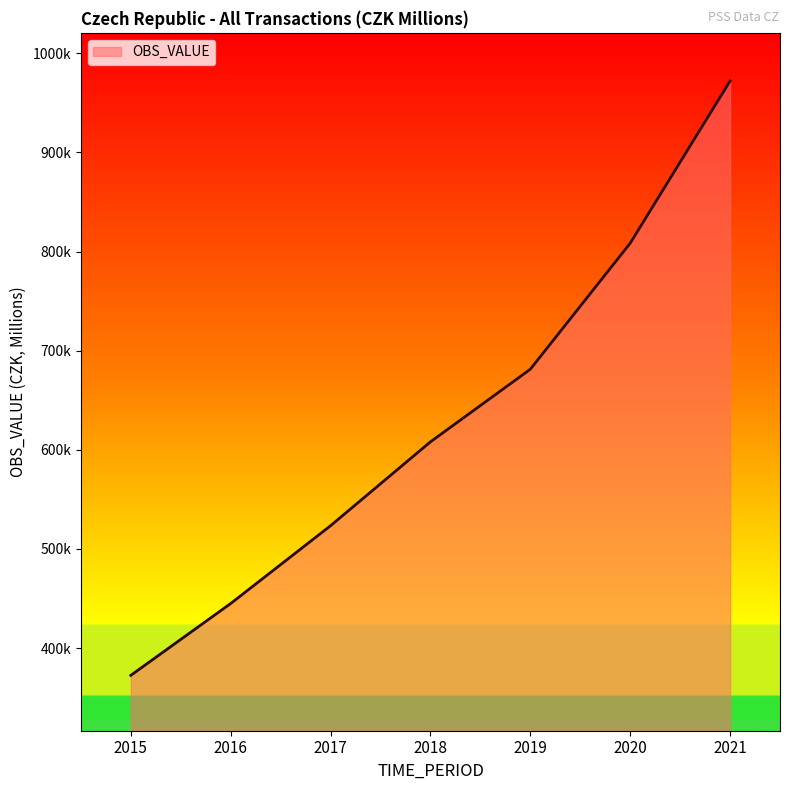

What is the difference between the second highest and second lowest values?

363442.1